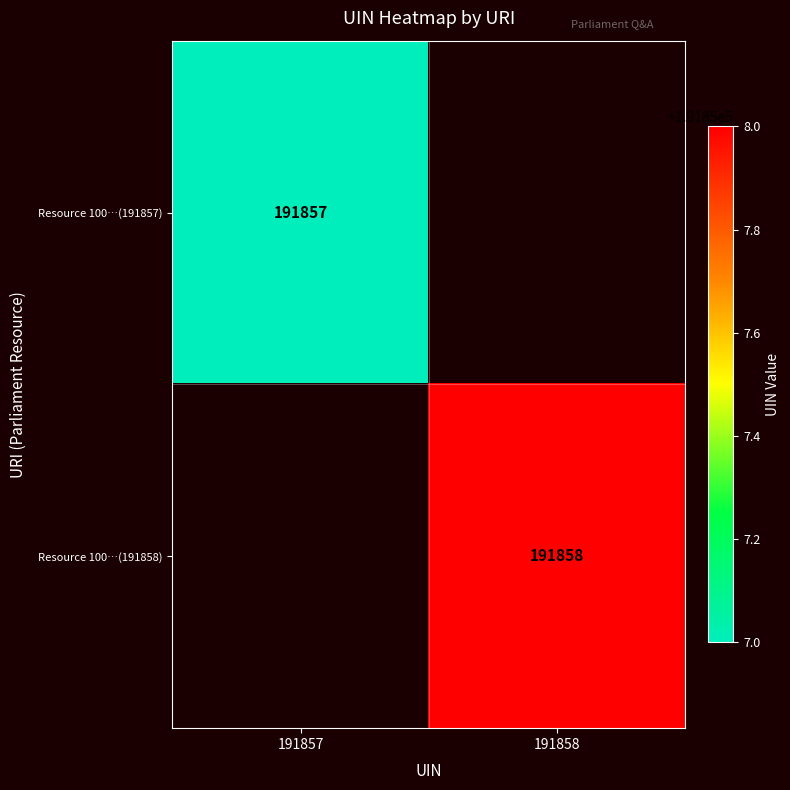

The Resource 100…(191858) series shows 191858 at 191858. True or false?

True